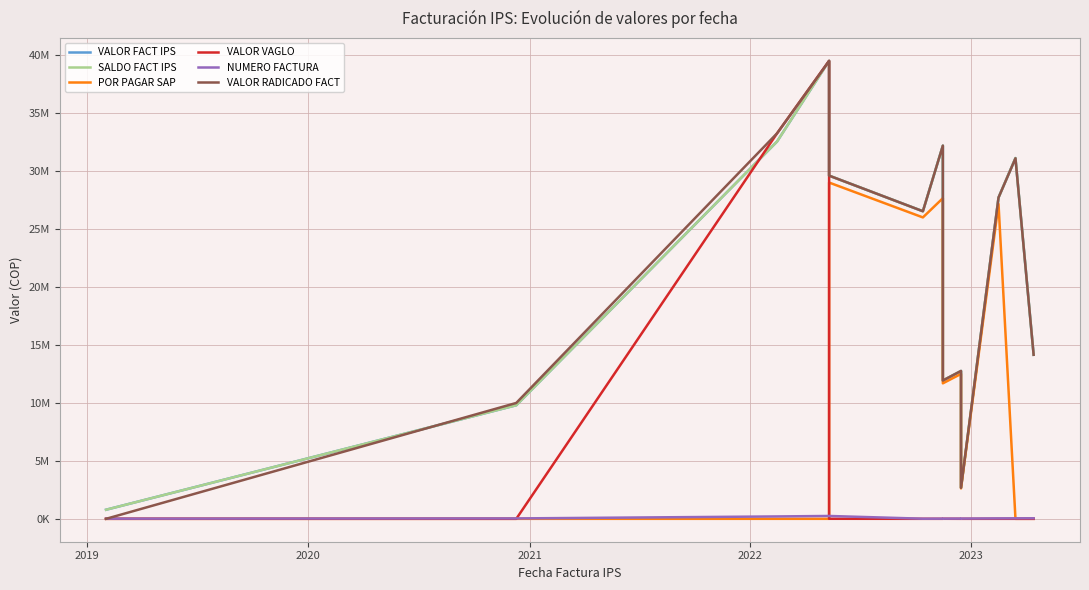

The VALOR RADICADO FACT series shows 22003377 at 12. True or false?

False